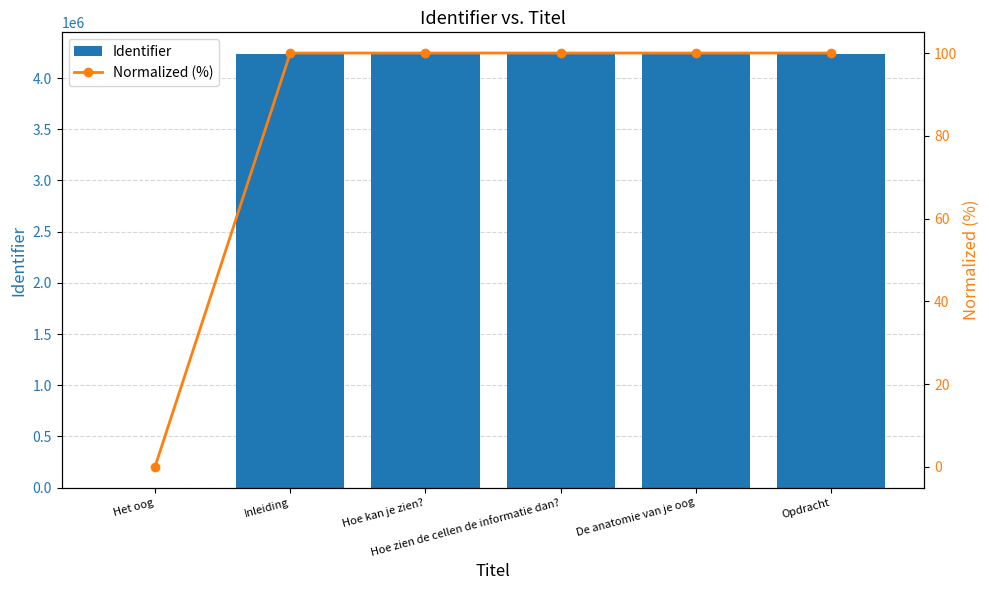

Count the number of categories in the chart.

6